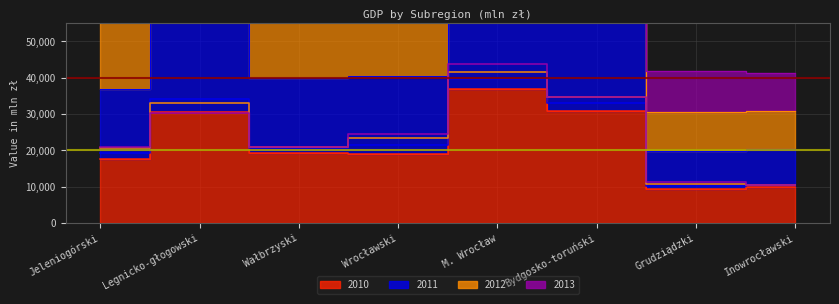

Reading right to left, transcribe all the data shown in this chart.

2010: 9861	9490	30952	36758	19071	19209	30579	17696
2011: 10424	10236	33041	39510	21460	20594	34177	19207
2012: 10506	10851	34574	41617	23461	20992	32960	20775
2013: 10506	11370	34632	43658	24482	21009	30147	20846